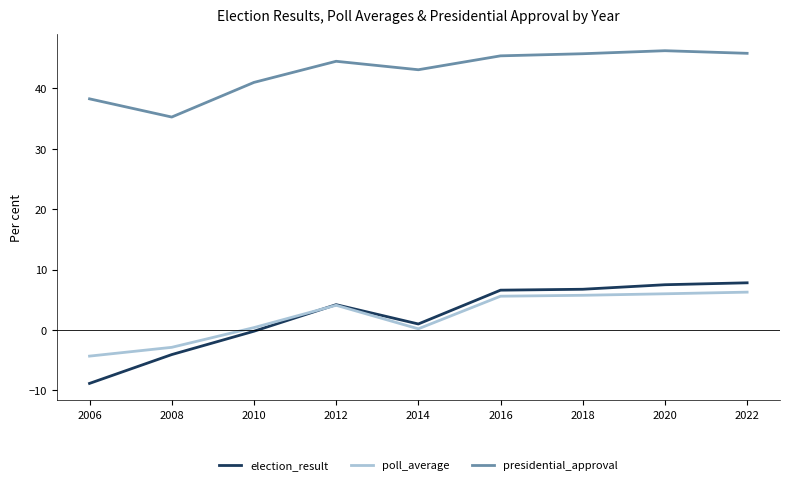

What is the lowest value of the election_result series?

-8.8